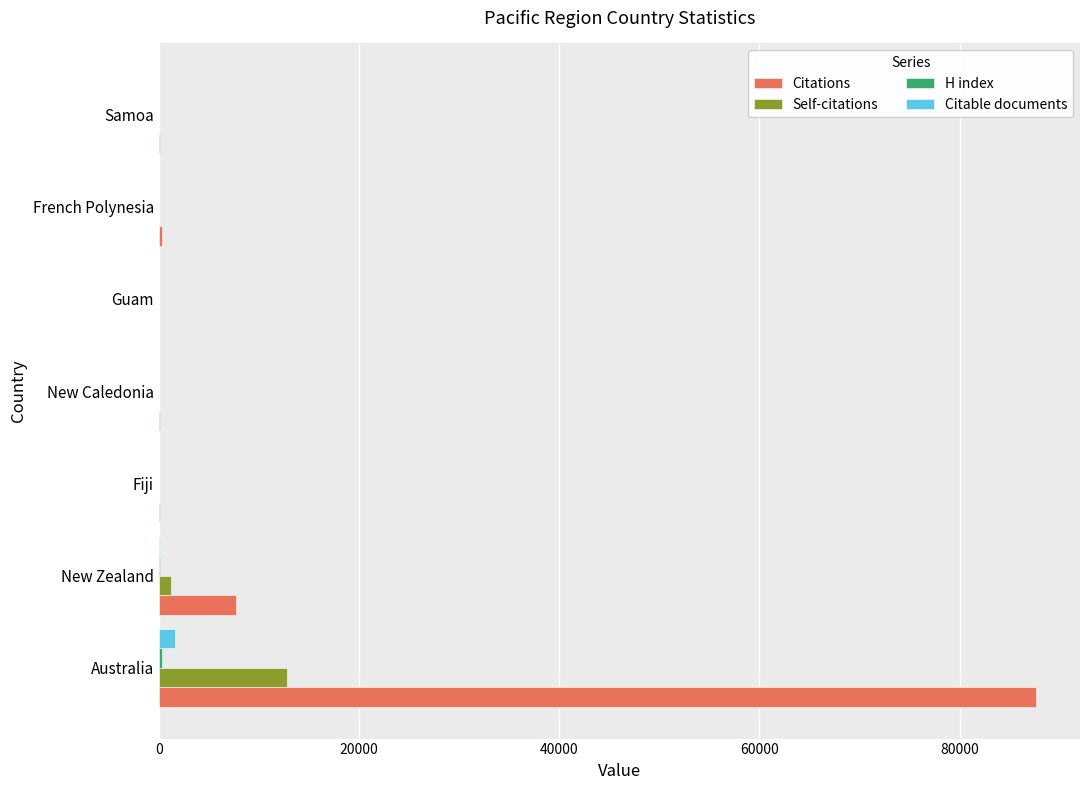

Is it true that Self-citations equals 12795 at Australia?

True